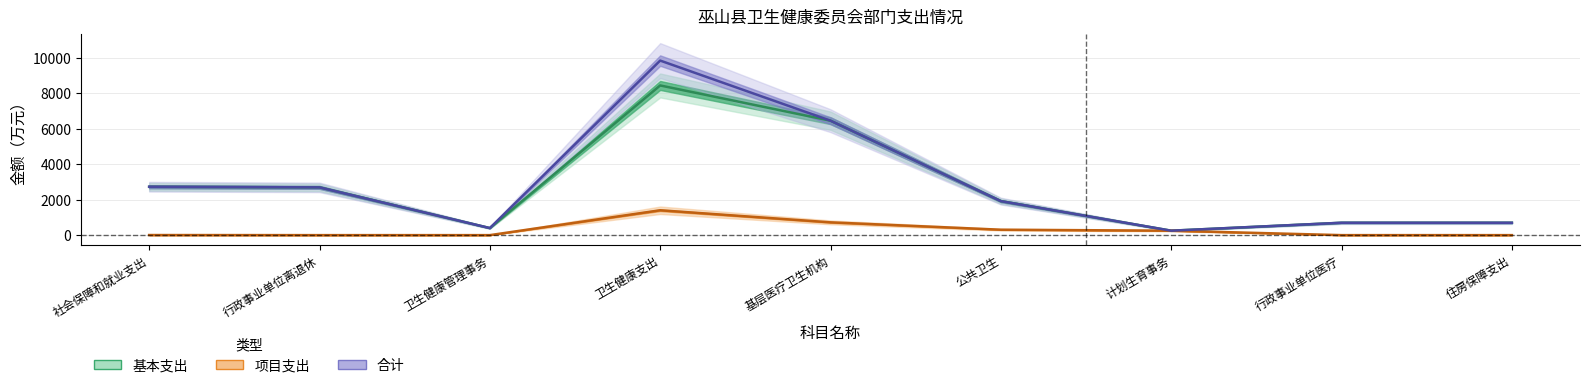

How many lines are shown in the chart?

3